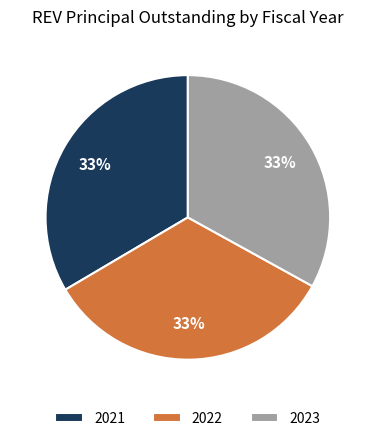

How many segments does this pie chart have?

3